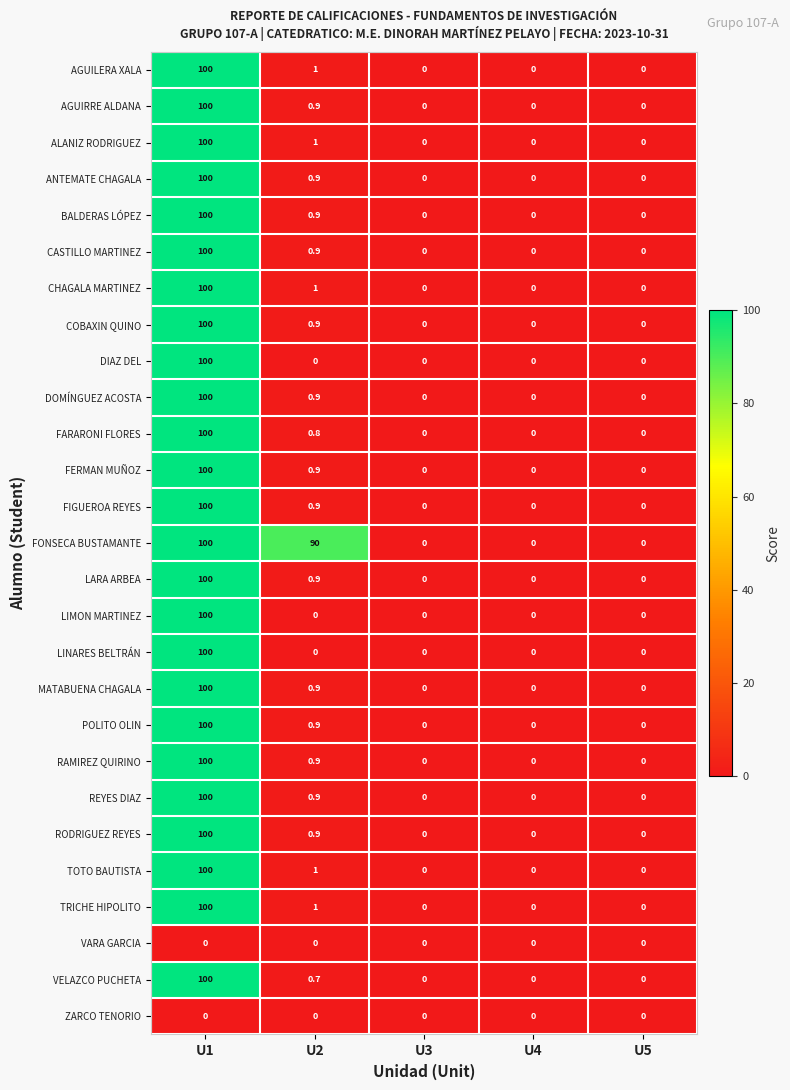

What is the approximate value of RODRIGUEZ REYES at U2?

0.9